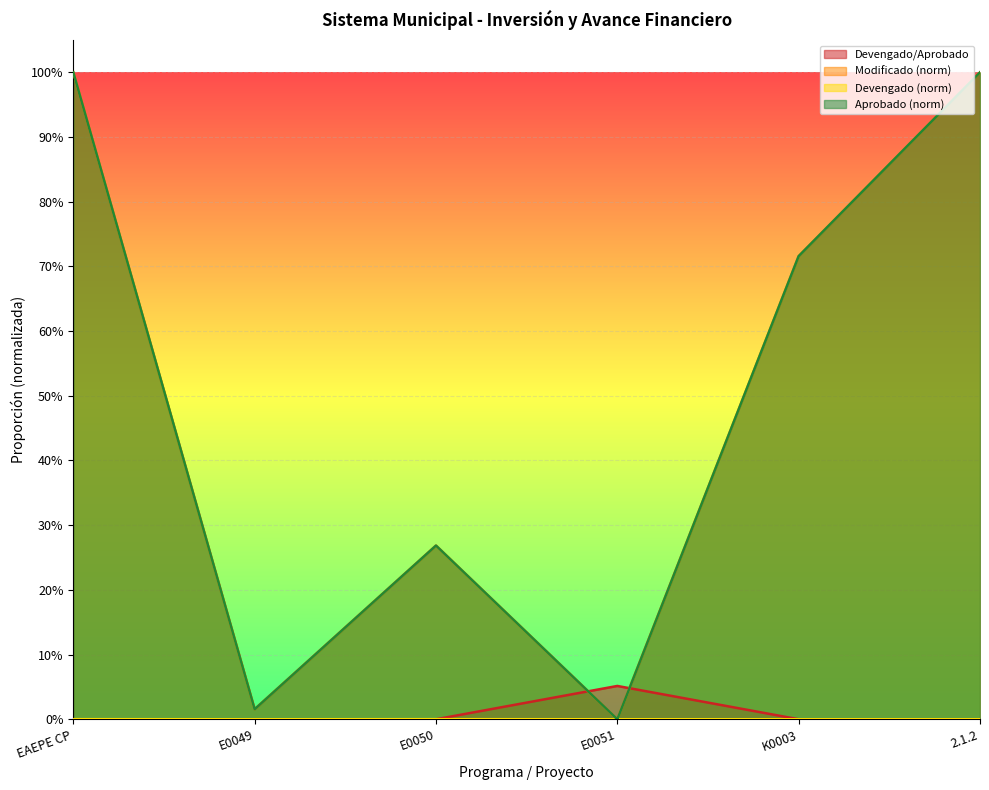

Which series has the widest spread of values?

Modificado